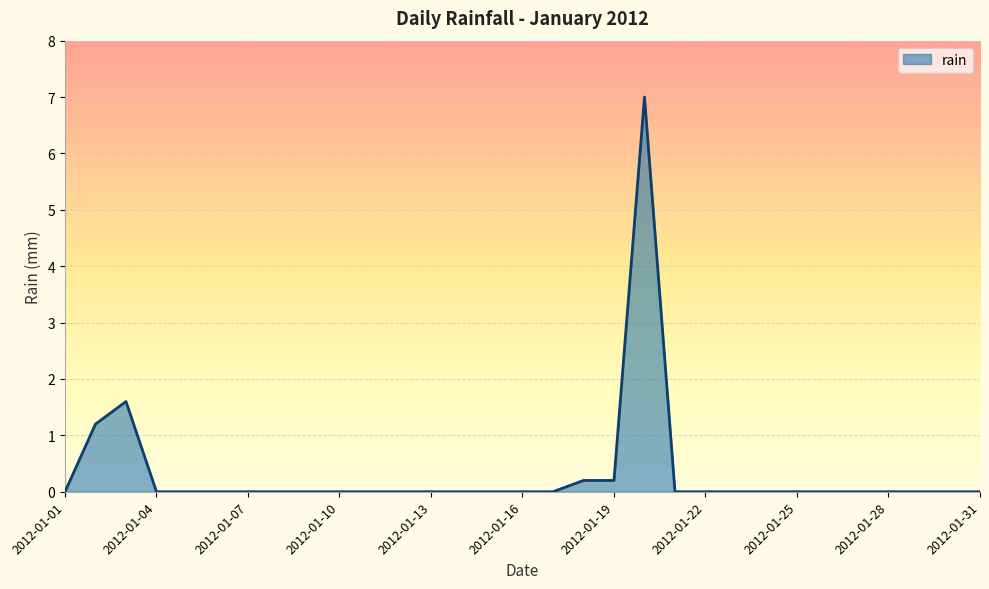

What is the maximum value shown in the chart?

7.0